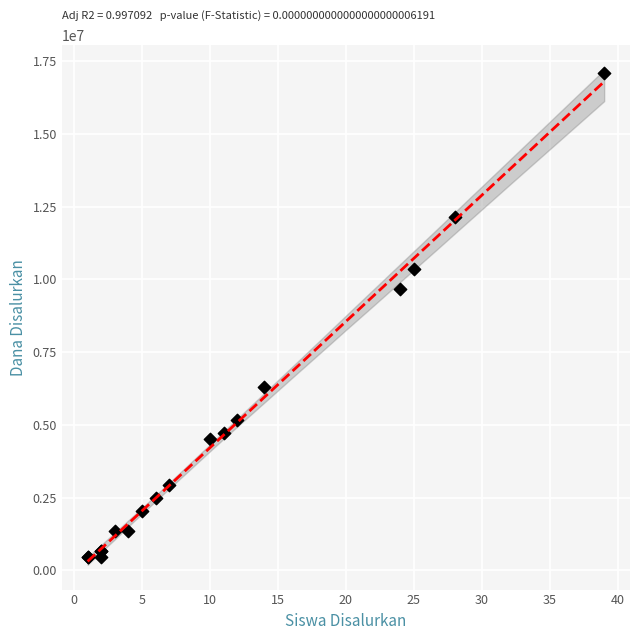

What Y value in the scatter plot is closest to 8775000?

9675000